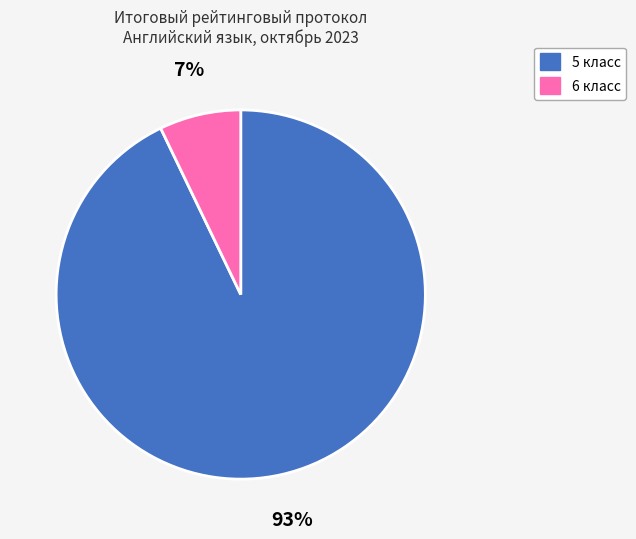

To the nearest percent, what percentage of the pie is 5 класс?

93%